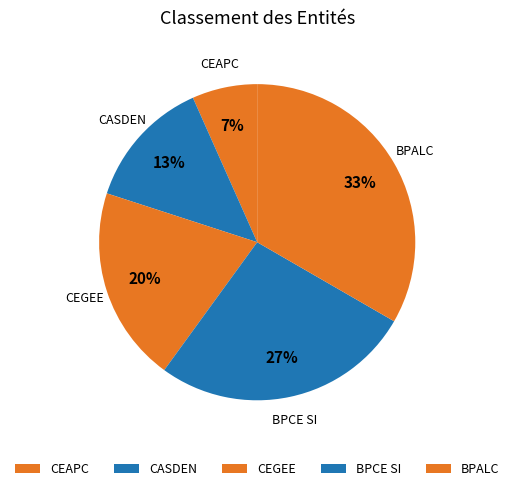

Between CEAPC and CASDEN, which is larger?

CASDEN